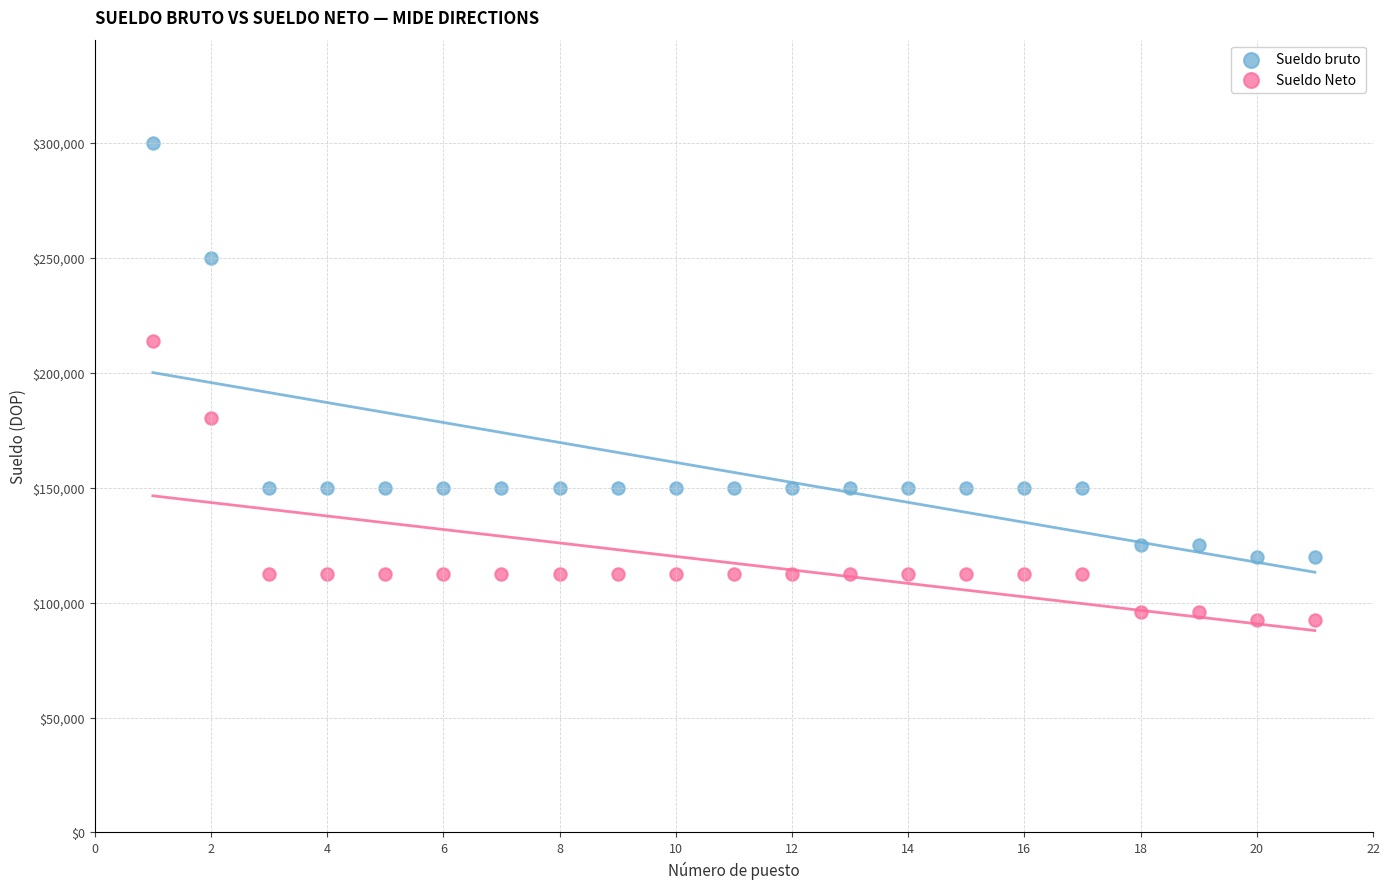

Which series contains the highest Y value?

Sueldo bruto